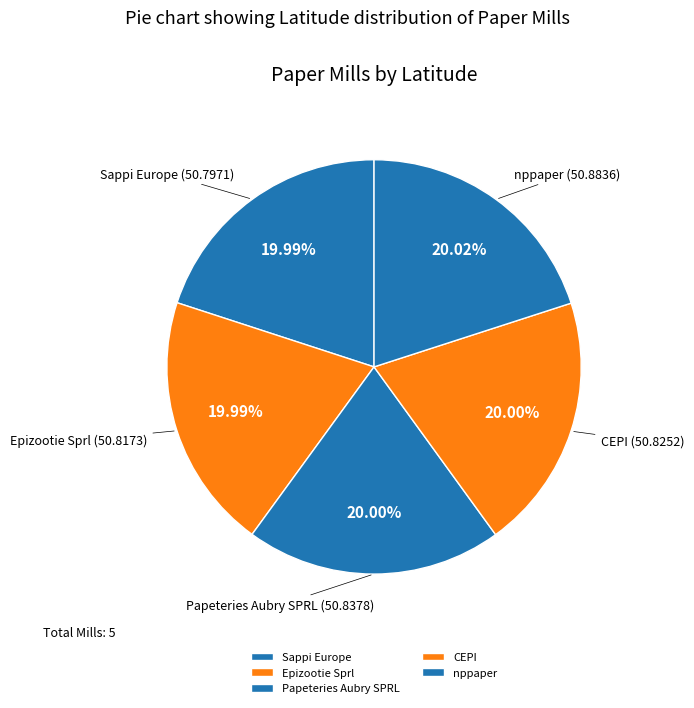

What is the ratio of the value at nppaper to the value at Sappi Europe?

1.0